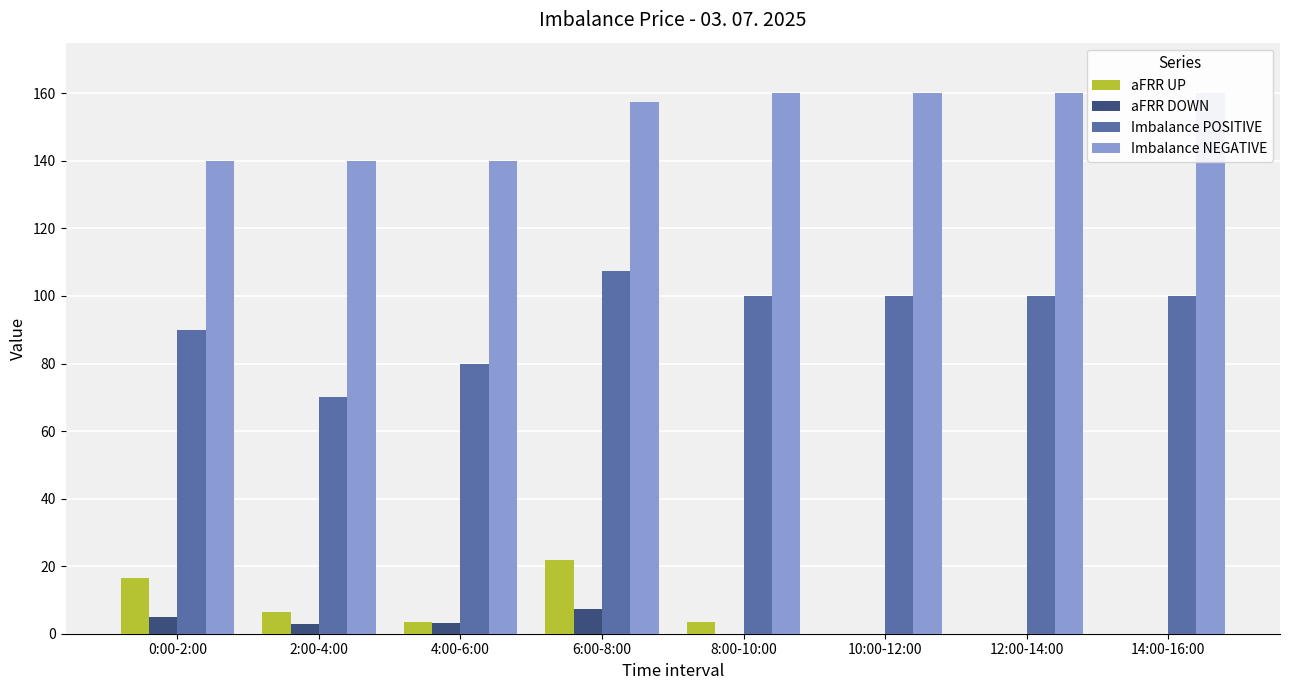

What is the label of the 2nd bar from the right?

12:00-14:00